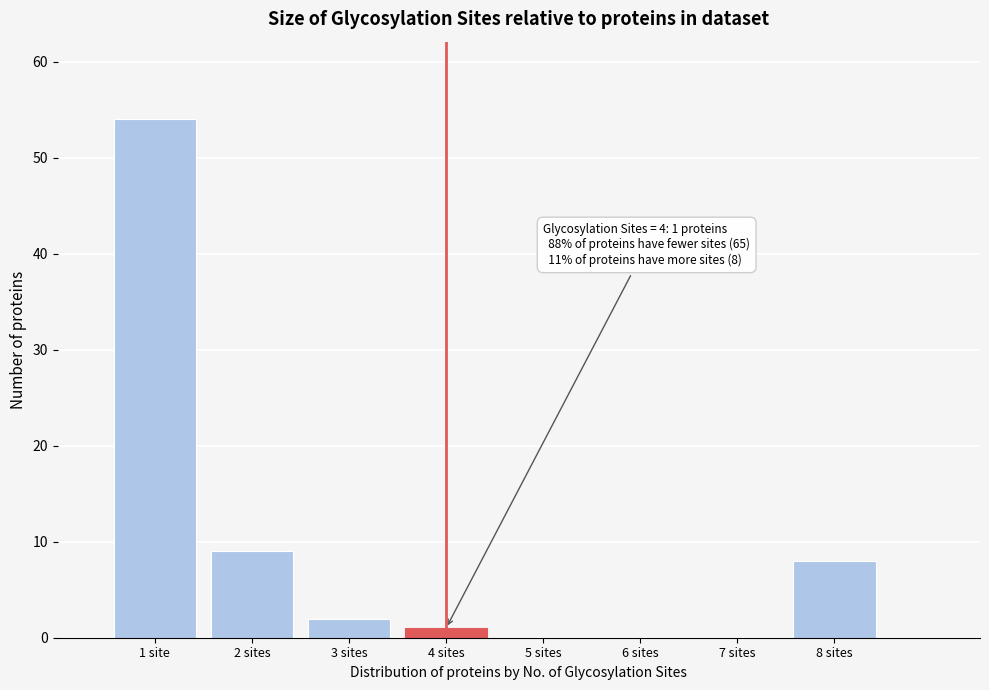

Reading left to right, extract all data points from this chart.

1 site=54	2 sites=9	3 sites=2	4 sites=1	5 sites=0	6 sites=0	7 sites=0	8 sites=8